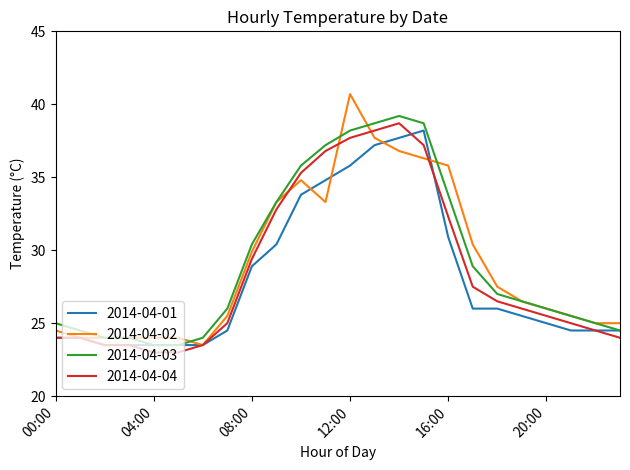

What is the greatest value displayed?

40.7